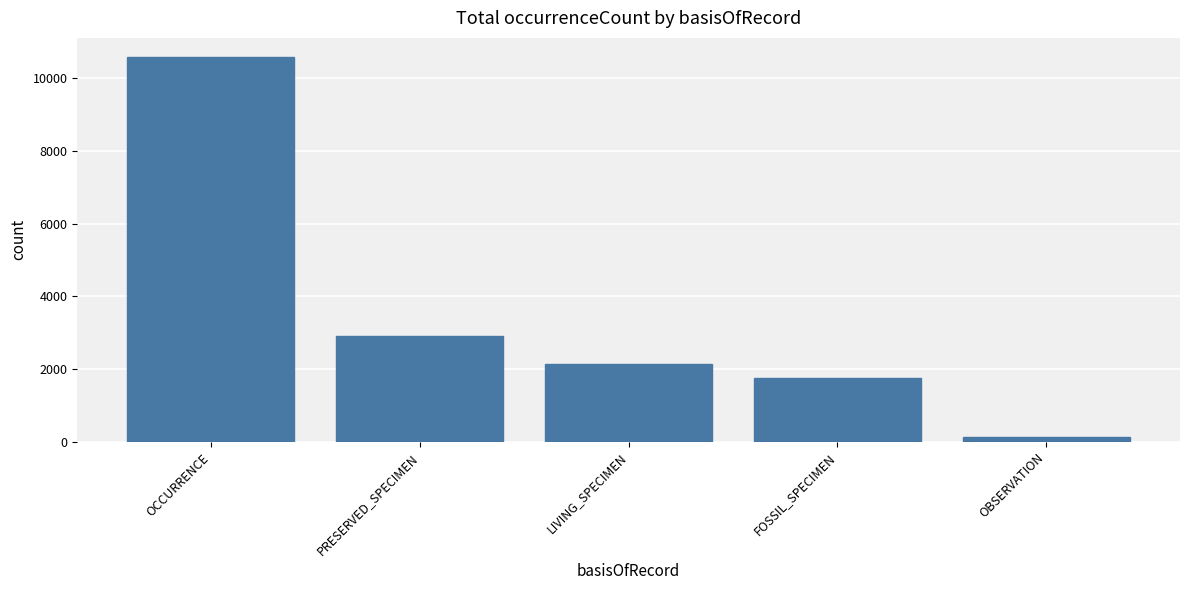

What is the change in value from PRESERVED_SPECIMEN to LIVING_SPECIMEN?

-784